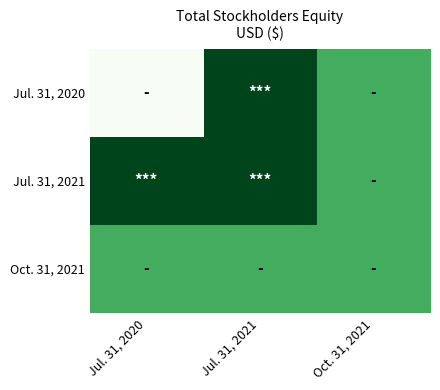

Rank the series by their average value, from lowest to highest.

Jul. 31, 2020, Oct. 31, 2021, Jul. 31, 2021